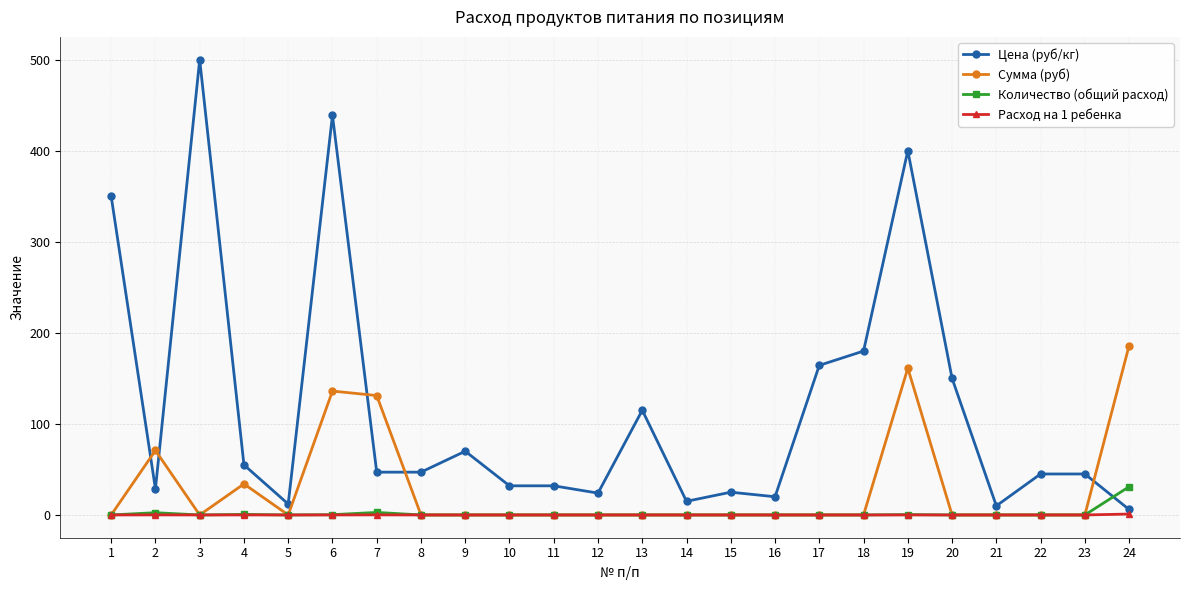

Where is the first local minimum for Сумма (руб)?

3